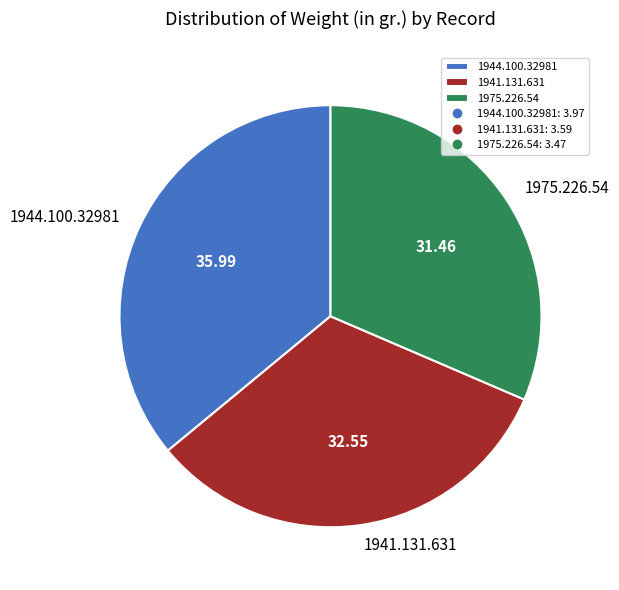

Between 1941.131.631 and 1975.226.54, which is larger?

1941.131.631